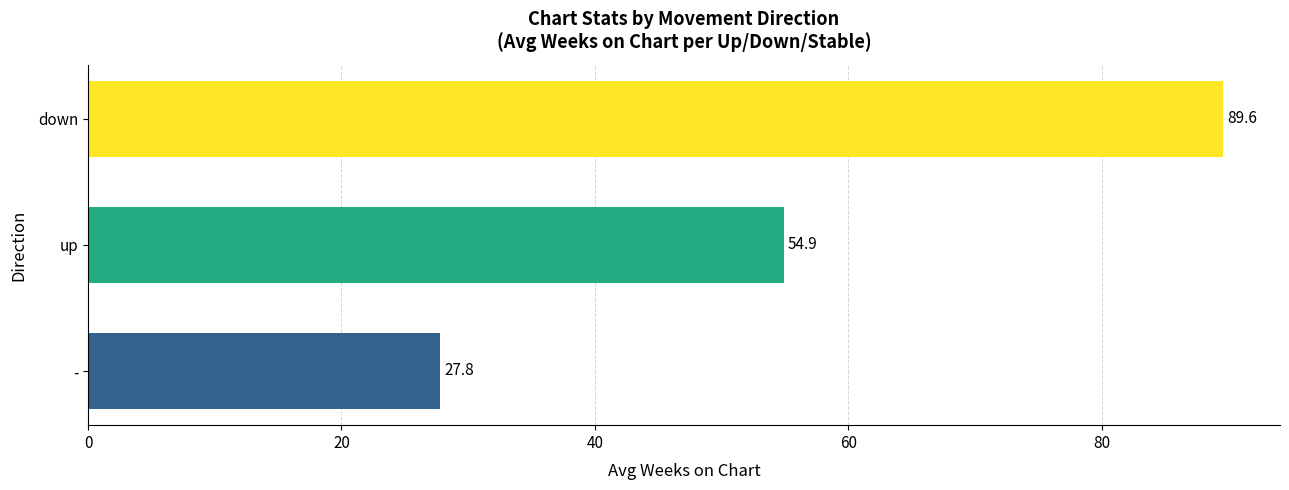

Are the bars grouped side by side (vs. stacked)?

No